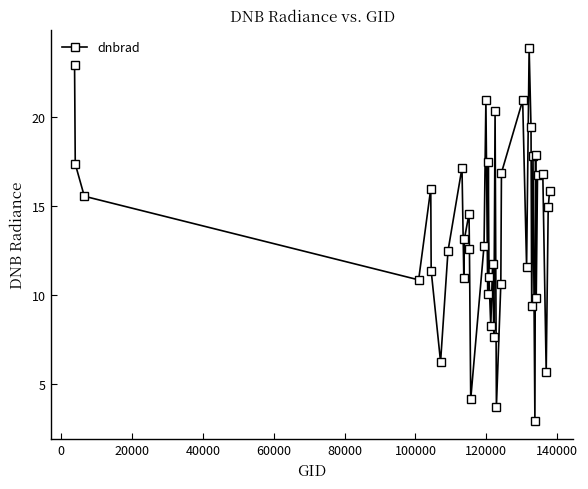

Does the chart have visible grid lines?

No